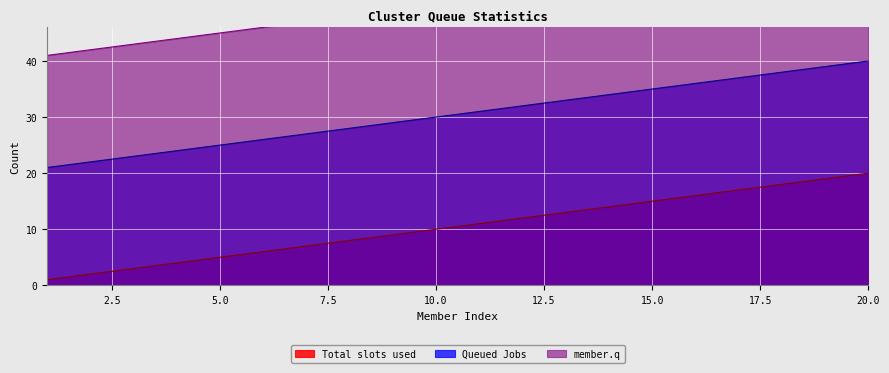

True or false: member.q has a value of 50 at 10.

True